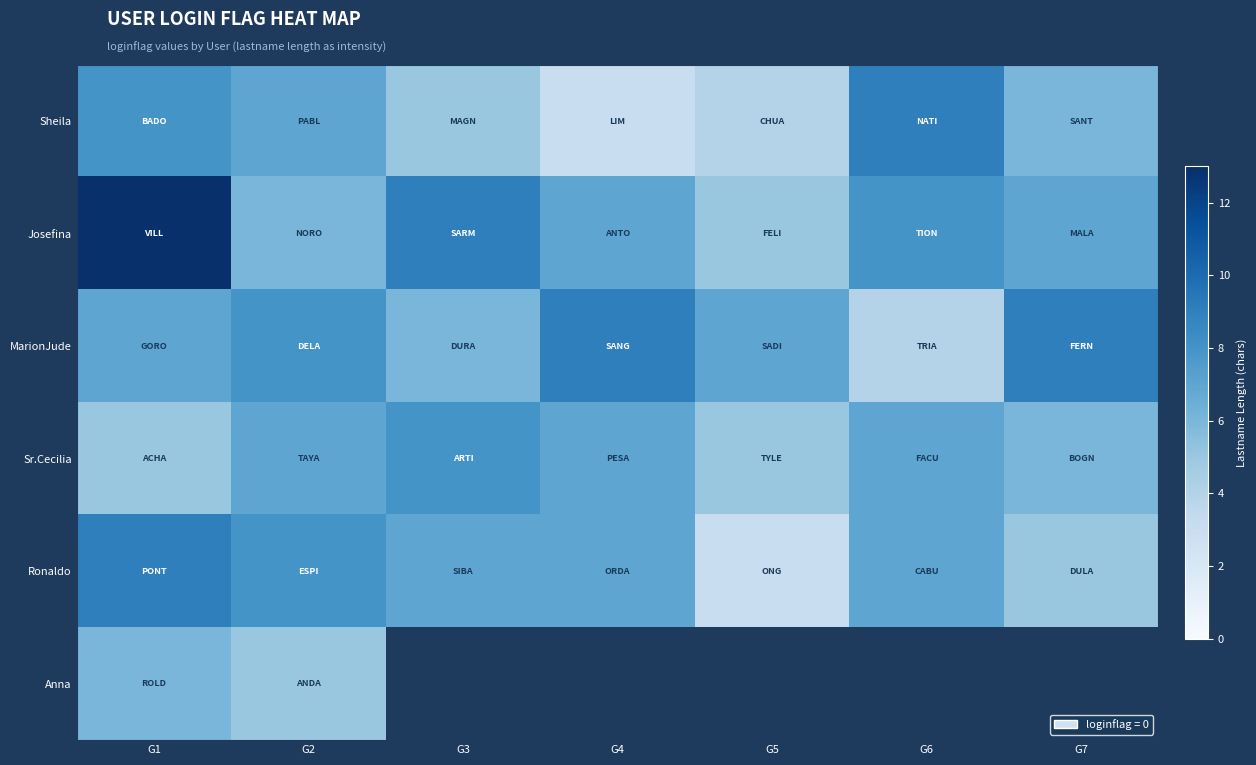

Count the Sr.Cecilia values in the range 5 to 7.

6